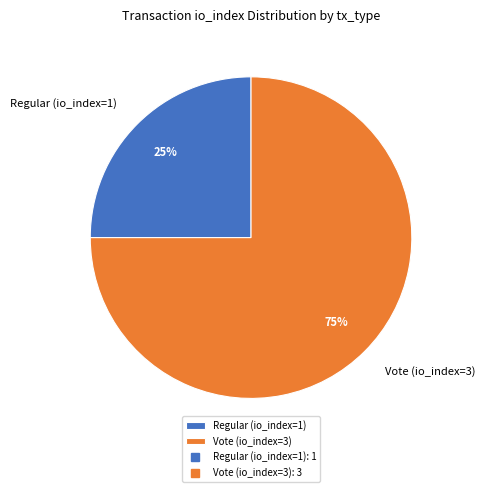

Do Regular (io_index=1) and Vote (io_index=3) together represent more than half of the pie?

Yes